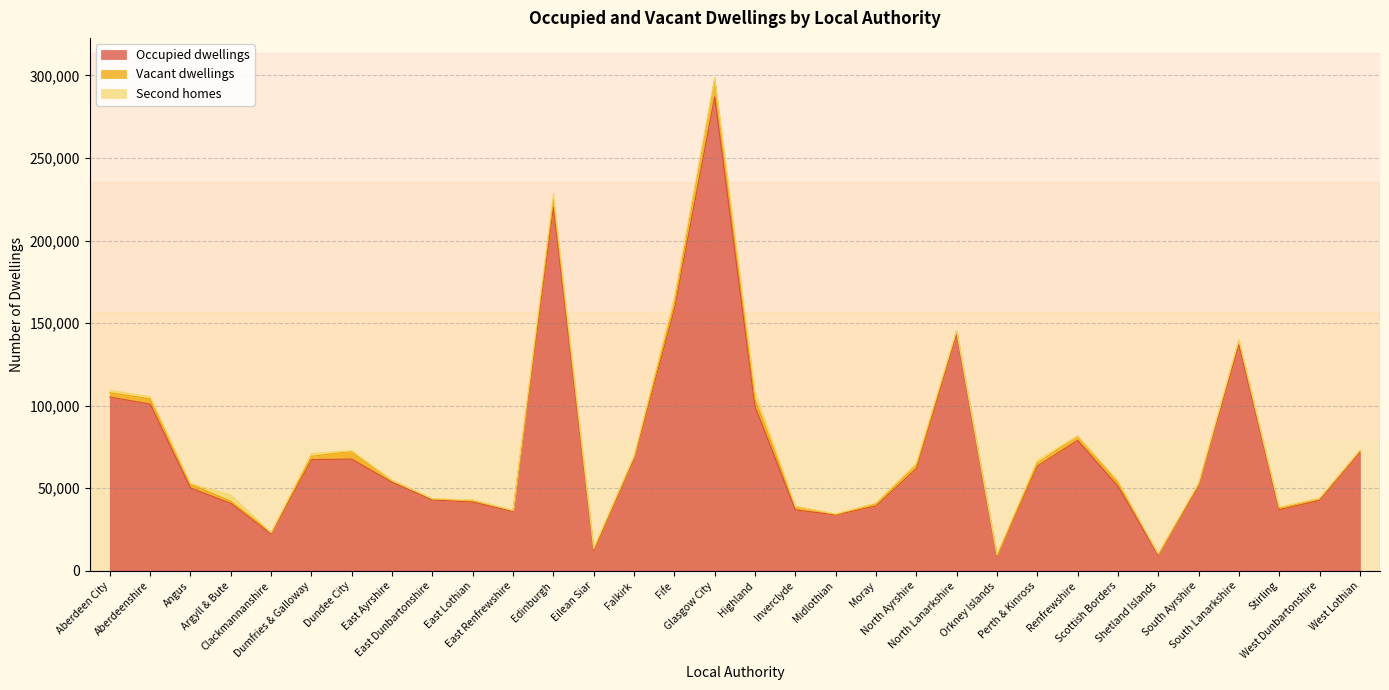

Which series ends up on top after the final intersection of Vacant dwellings and Second homes?

Vacant dwellings